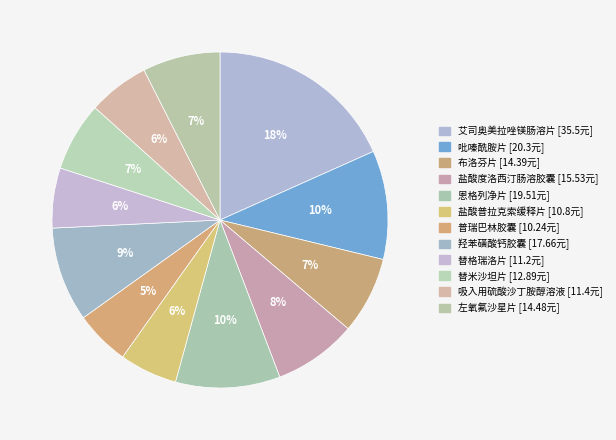

Do 羟苯磺酸钙胶囊 and 吸入用硫酸沙丁胺醇溶液 together represent more than half of the pie?

No